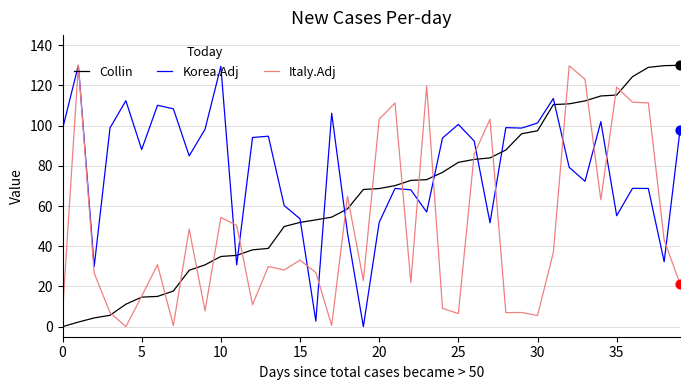

Rank the series by their average value, from lowest to highest.

Italy.Adj, Collin, Korea.Adj